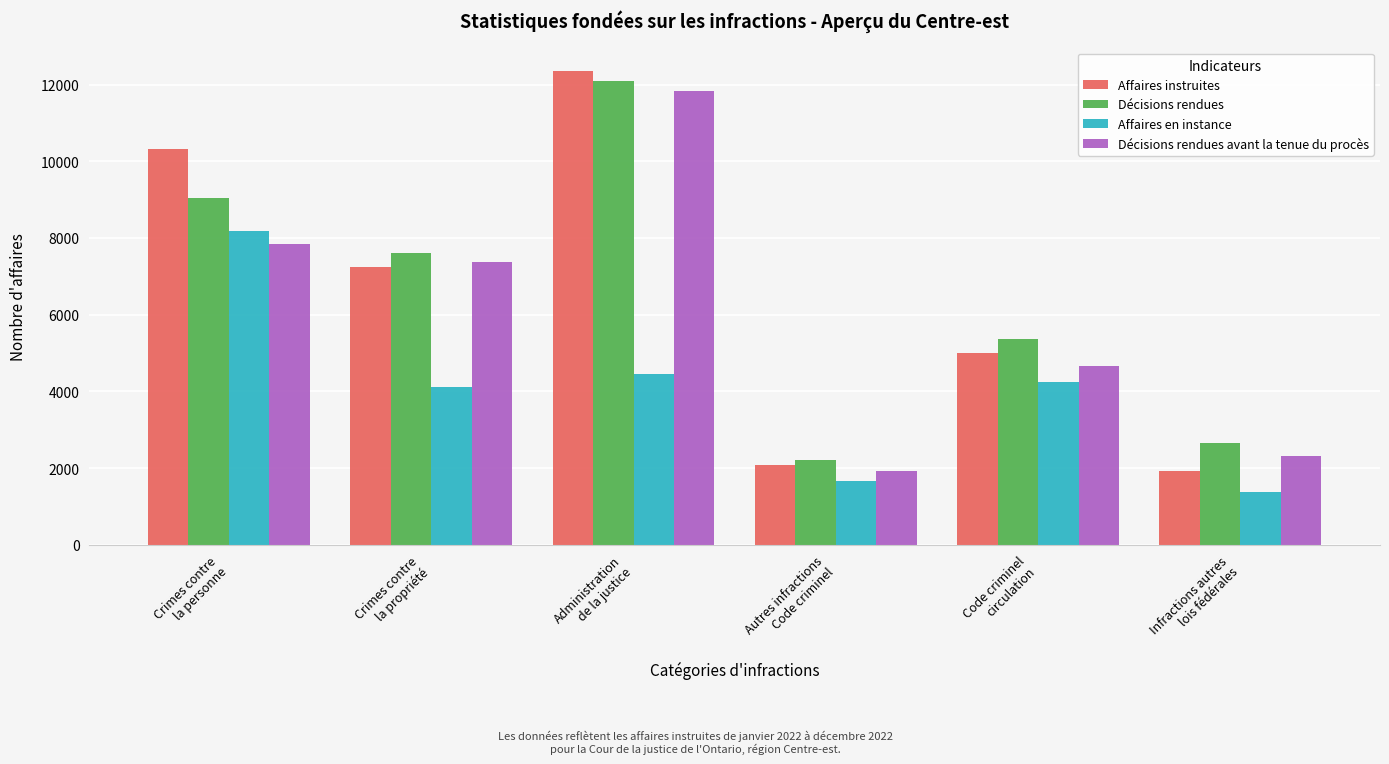

Rank the categories by Affaires en instance value from lowest to highest.

Infractions autres
lois fédérales, Autres infractions
Code criminel, Crimes contre
la propriété, Code criminel
circulation, Administration
de la justice, Crimes contre
la personne